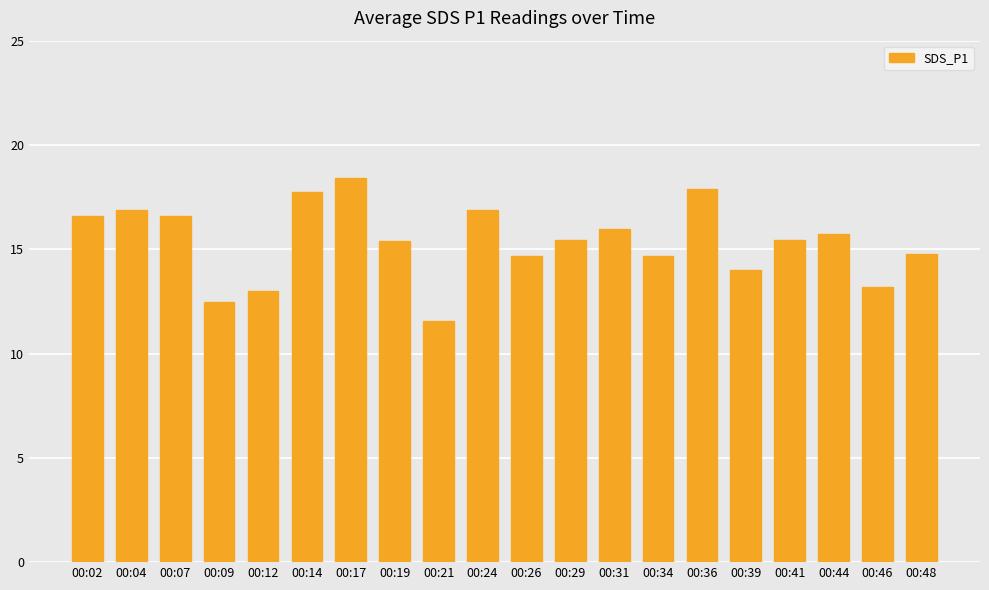

Which label corresponds to the smallest value in the chart?

00:21